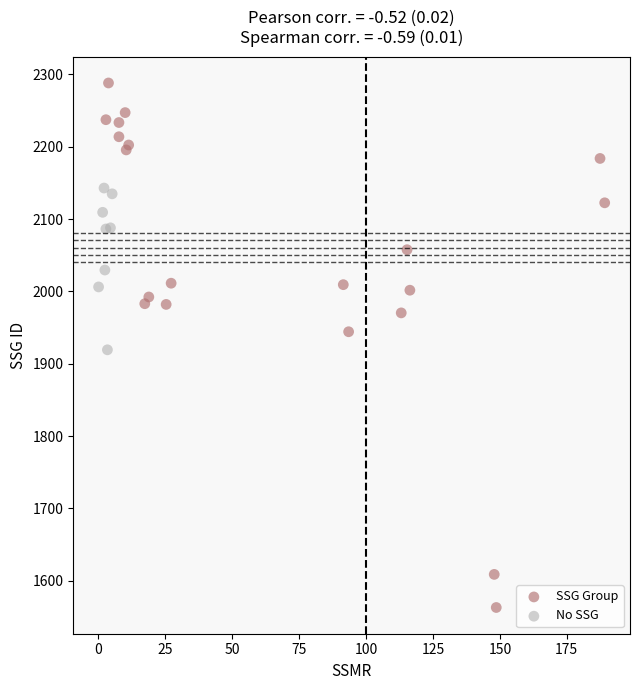

Which series has the largest Y range (max minus min)?

SSG Group